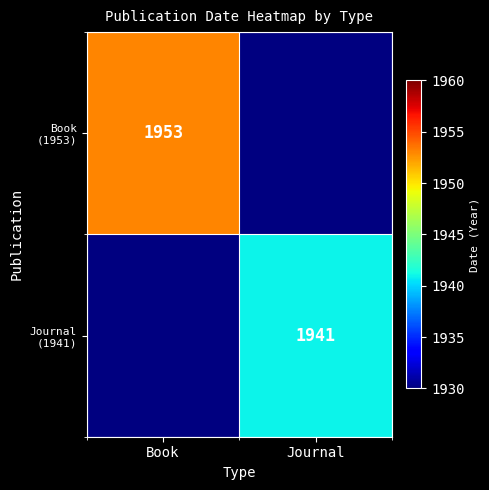

Is it true that Book (1953) equals 1953.0 at Book?

True